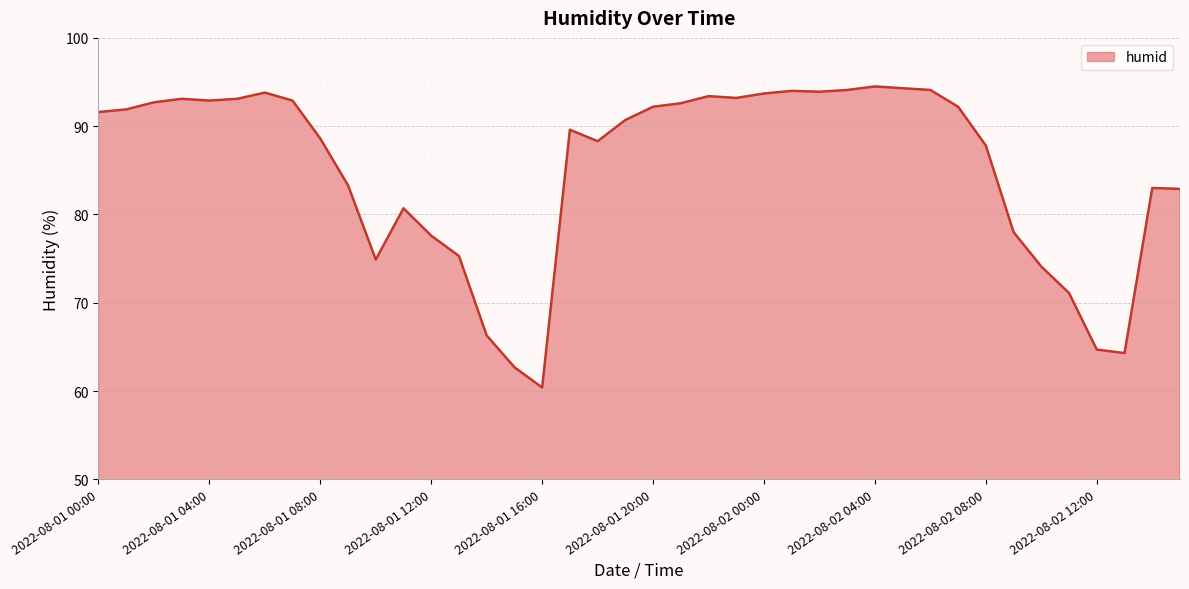

What is the difference between the maximum and minimum values?

34.1